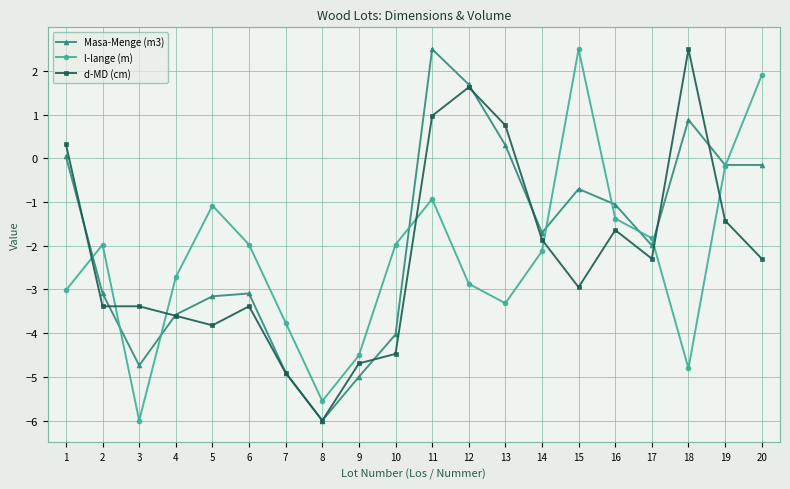

What is the difference between the maximum and minimum values in the d-MD (cm) series?

8.5